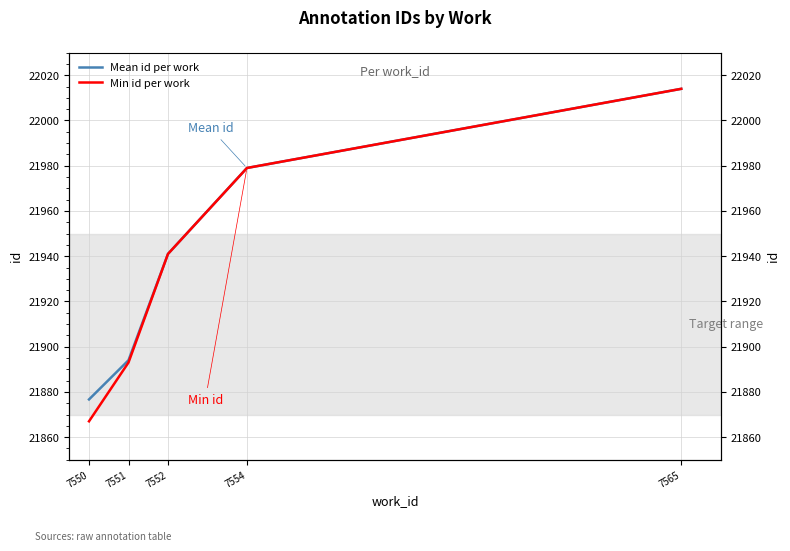

What is the difference between the Min id per work values at 7554 and 7550?

112.0